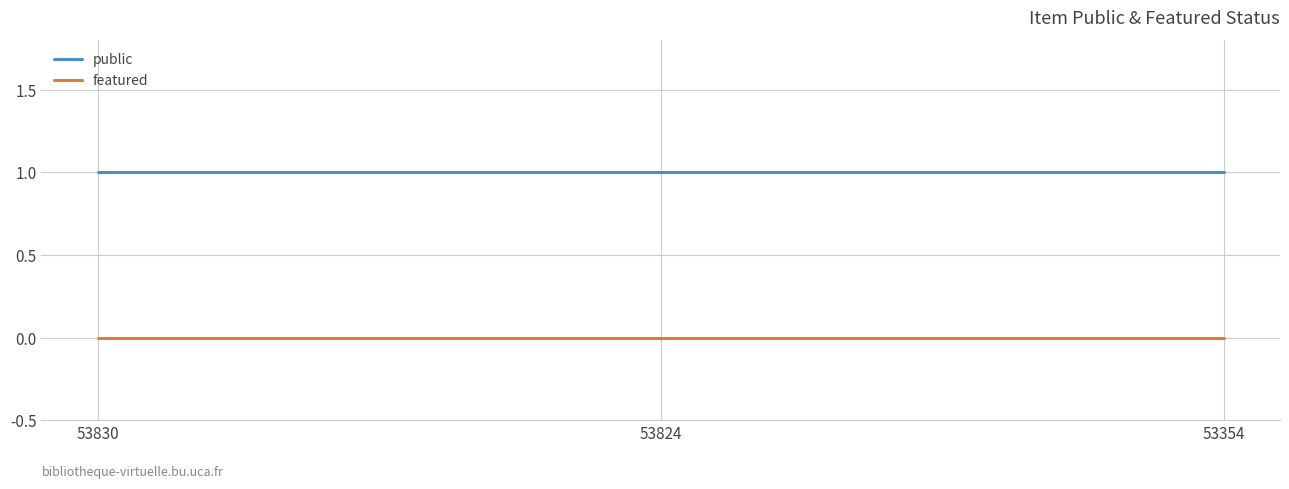

The public series shows 1 at 53824. True or false?

True